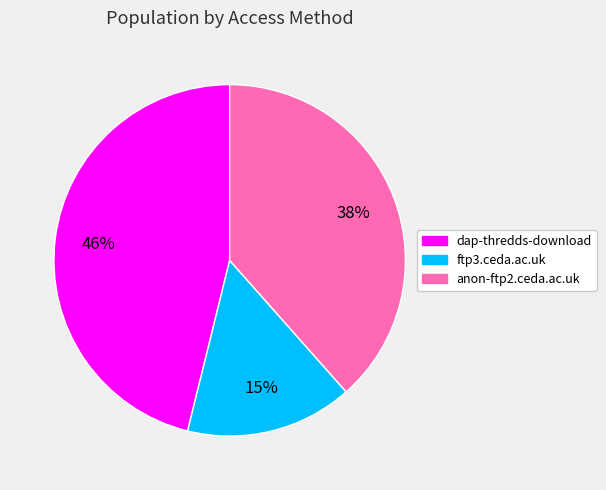

To the nearest percent, what is the difference between the dap-thredds-download and anon-ftp2.ceda.ac.uk slice percentages?

8%